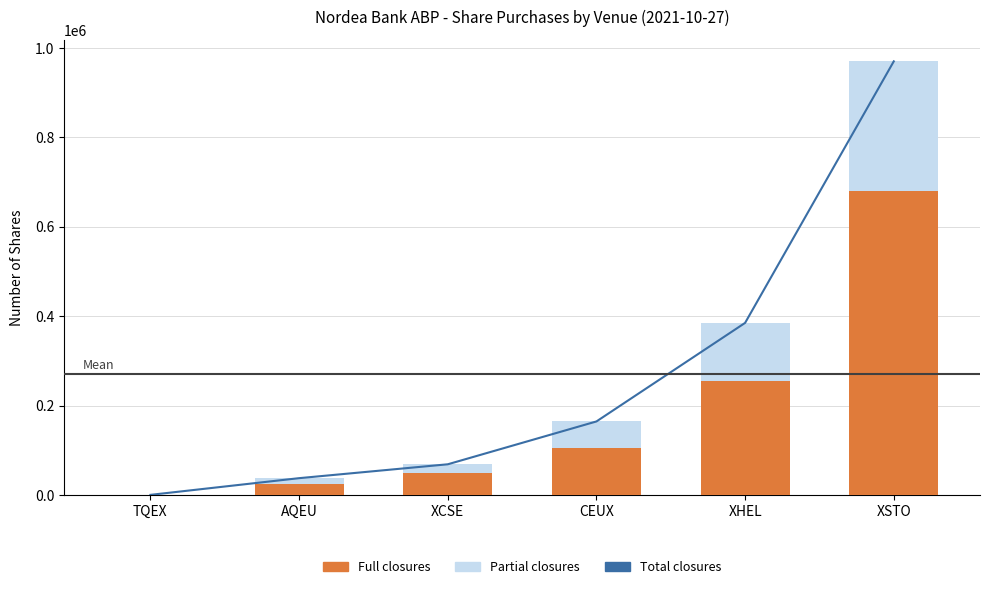

Which series changed the most between AQEU and XHEL?

Total closures